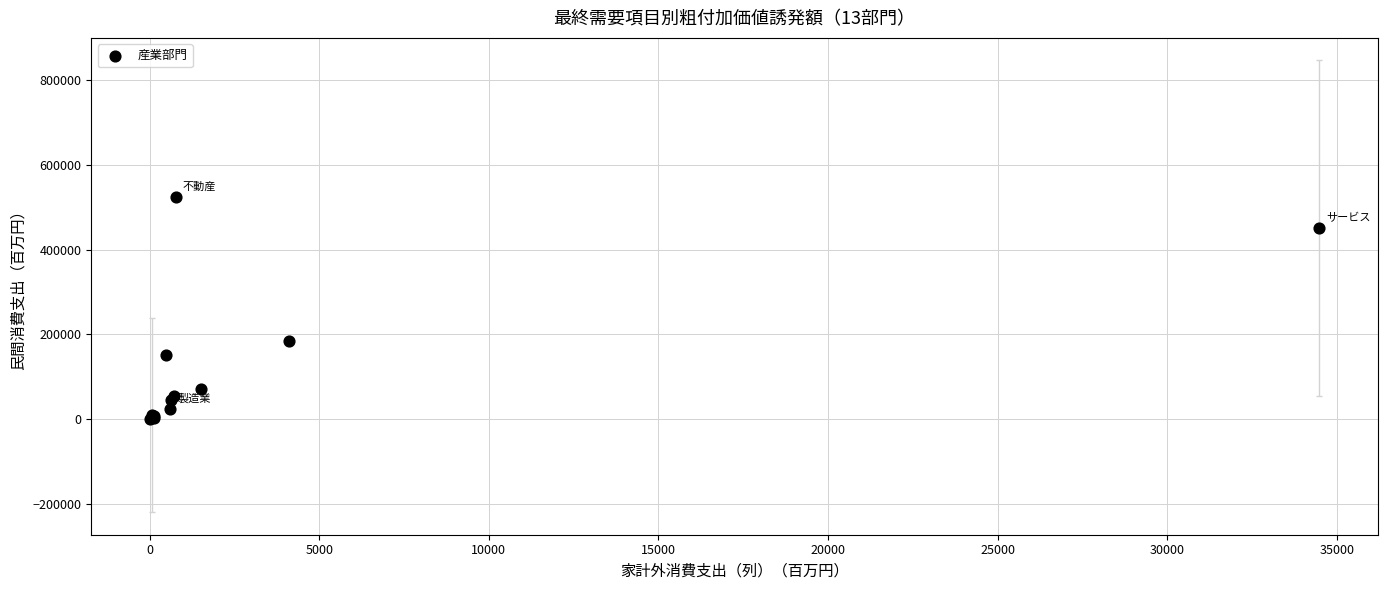

What Y value in the scatter plot is closest to 262893?

184345.0